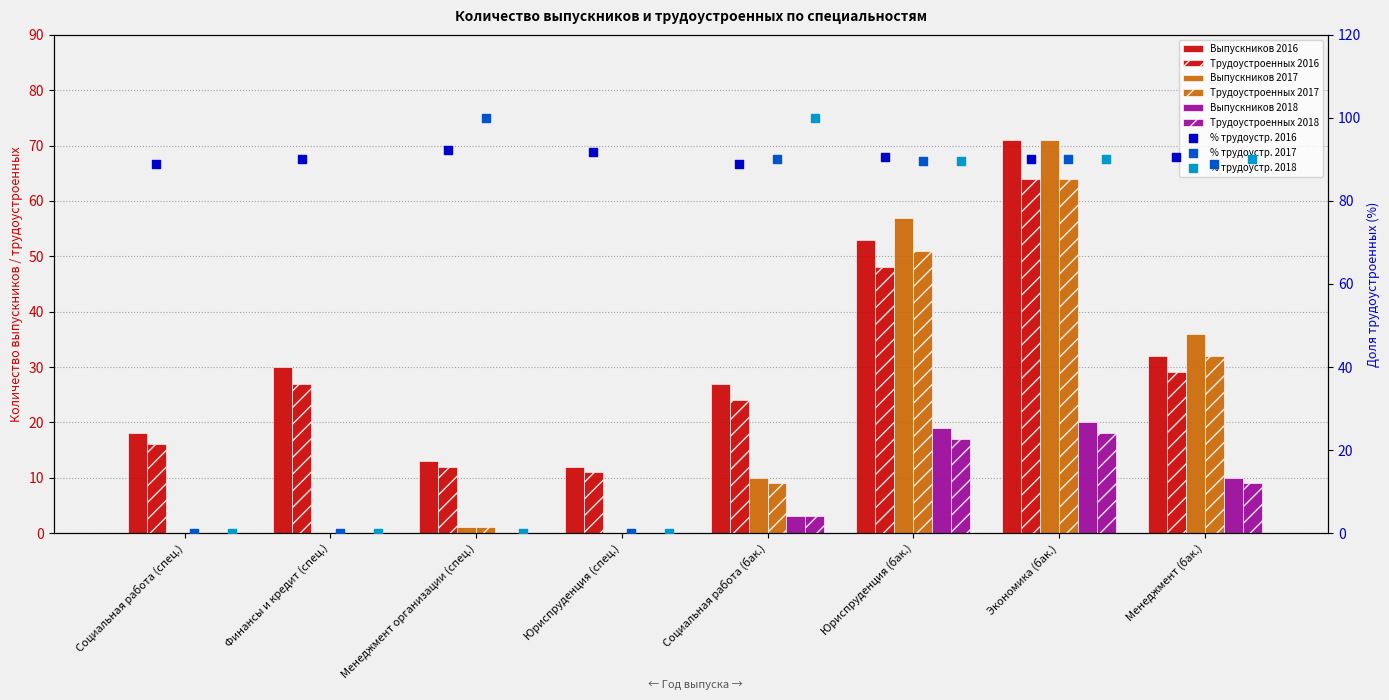

At how many categories does at least one series exceed 18?

5